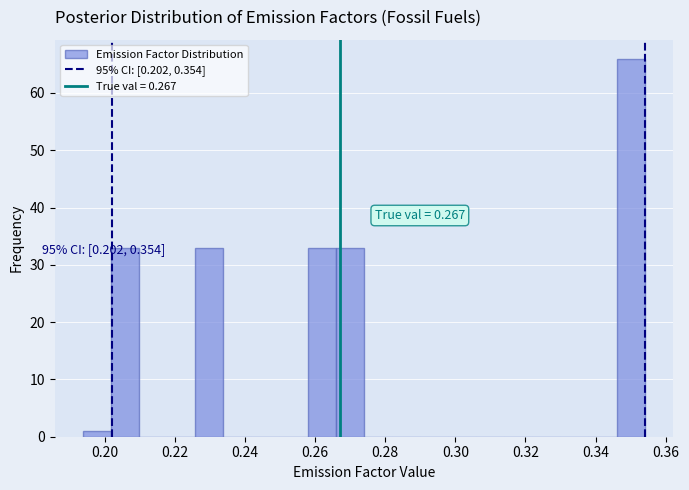

Over which range of the x-axis is the bar tallest?

0.346 to 0.354